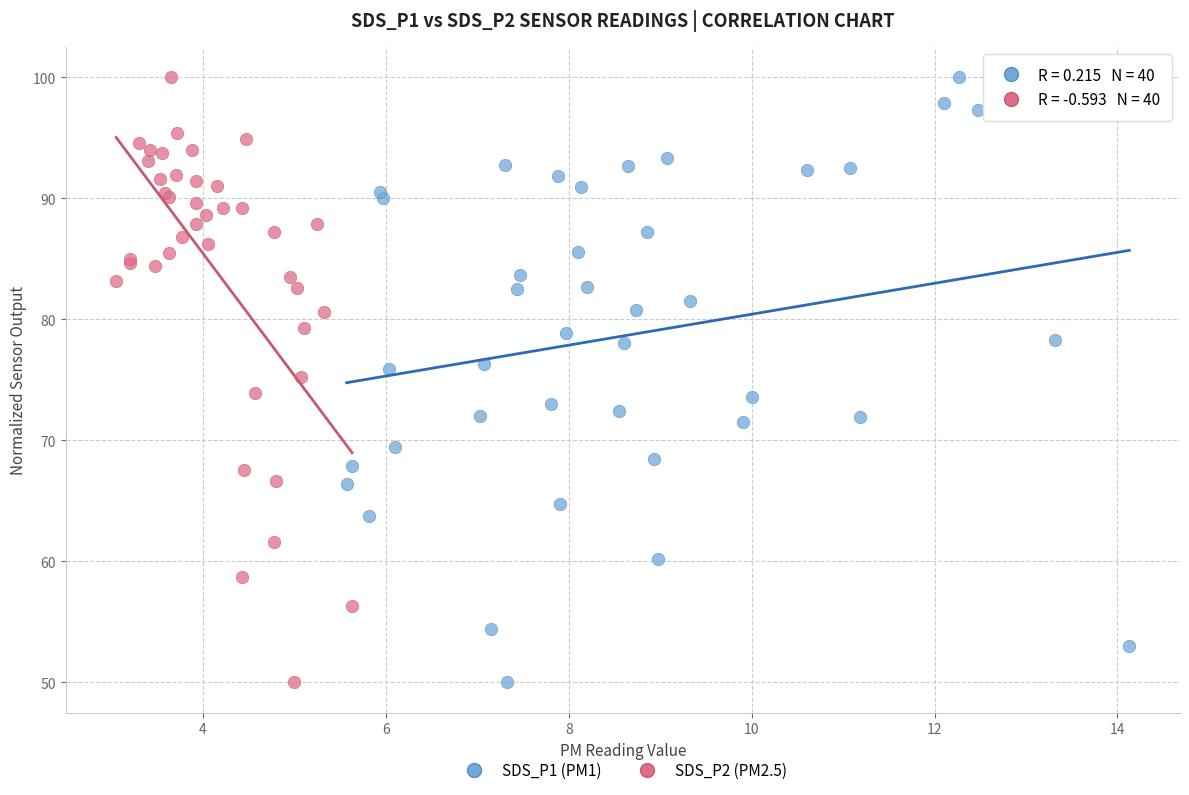

What are all the series names shown in the legend?

SDS_P1 (PM1), SDS_P2 (PM2.5)